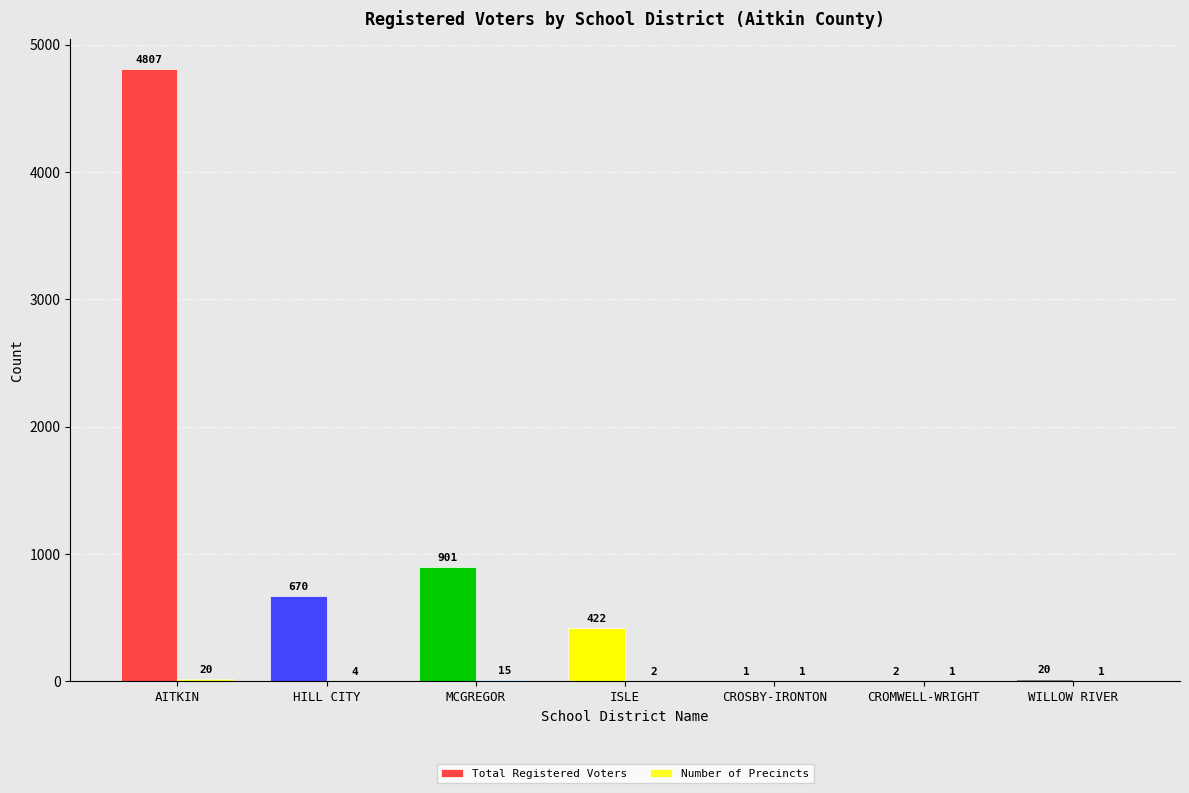

At which label does Number of Precincts first exceed 2?

AITKIN